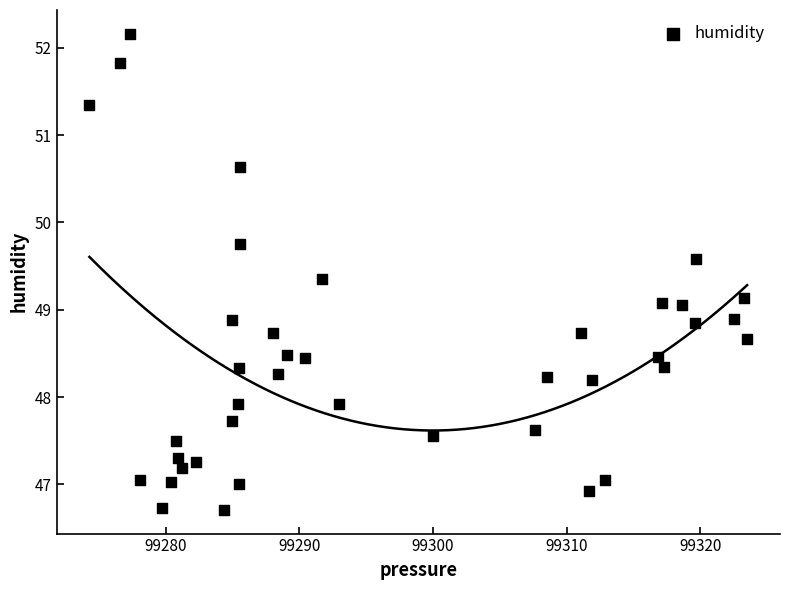

What is the range of X values (max minus min)?

49.2